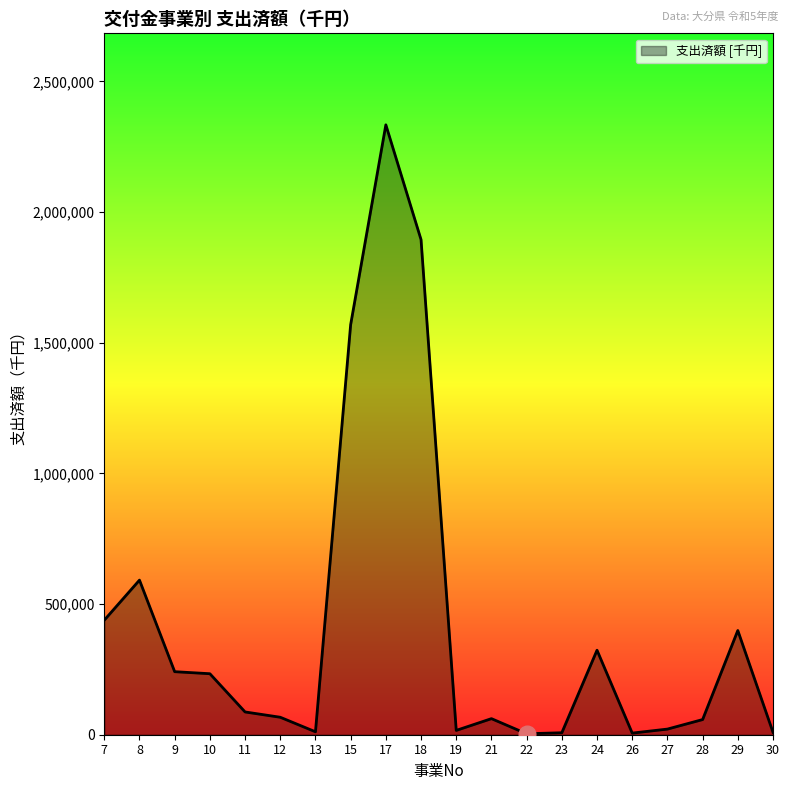

What is the greatest value displayed?

2333490